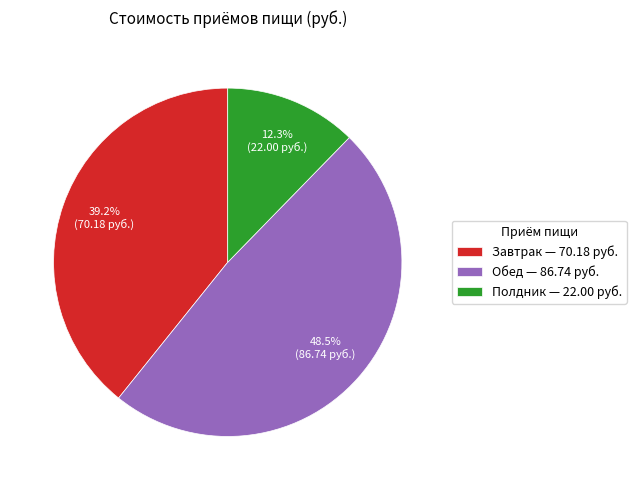

How many segments does this pie chart have?

3